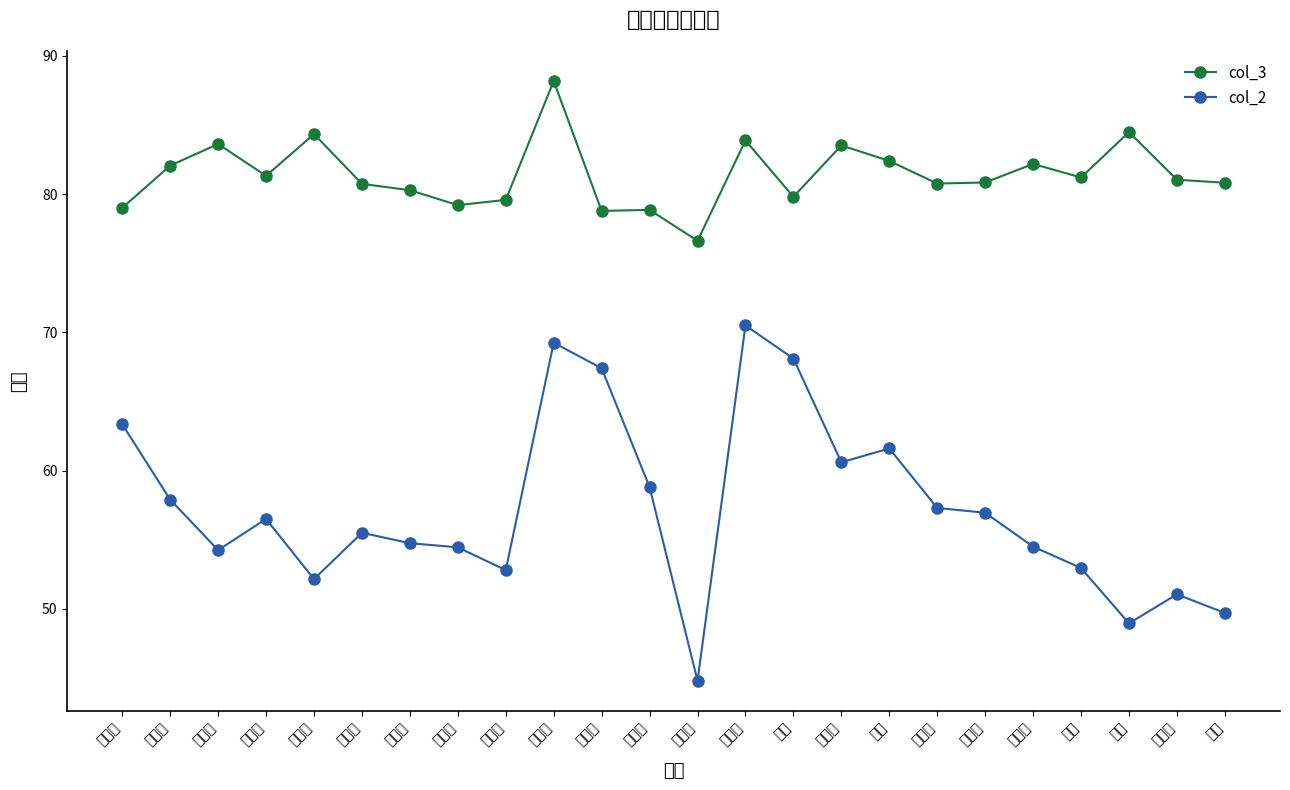

Reading left to right, list all the values displayed in this chart.

col_3: 郭美娟=79.0	刘众望=82.1	段林杉=83.6	李五慧=81.3	马智倩=84.3	吕安琪=80.7	范倩倩=80.3	孙云超=79.2	许俊平=79.6	戚鑫林=88.2	梁亚丽=78.8	朱亚心=78.9	梁婷婷=76.6	贾亚南=83.9	刘科=79.8	李一凡=83.5	刘悦=82.4	李洳似=80.8	司含玉=80.8	周宇鑫=82.2	陈妍=81.2	王博=84.5	刘丹阳=81.0	朱琳=80.8
col_2: 郭美娟=63.4	刘众望=57.9	段林杉=54.2	李五慧=56.5	马智倩=52.1	吕安琪=55.5	范倩倩=54.8	孙云超=54.5	许俊平=52.8	戚鑫林=69.2	梁亚丽=67.4	朱亚心=58.8	梁婷婷=44.8	贾亚南=70.5	刘科=68.1	李一凡=60.6	刘悦=61.6	李洳似=57.3	司含玉=57.0	周宇鑫=54.5	陈妍=53.0	王博=49.0	刘丹阳=51.0	朱琳=49.7